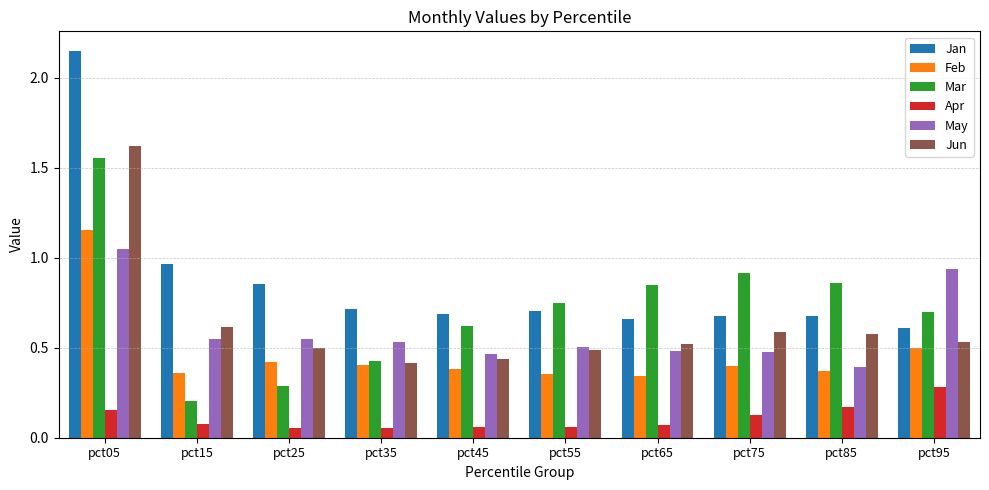

What is the total value across all series at pct05?

7.7